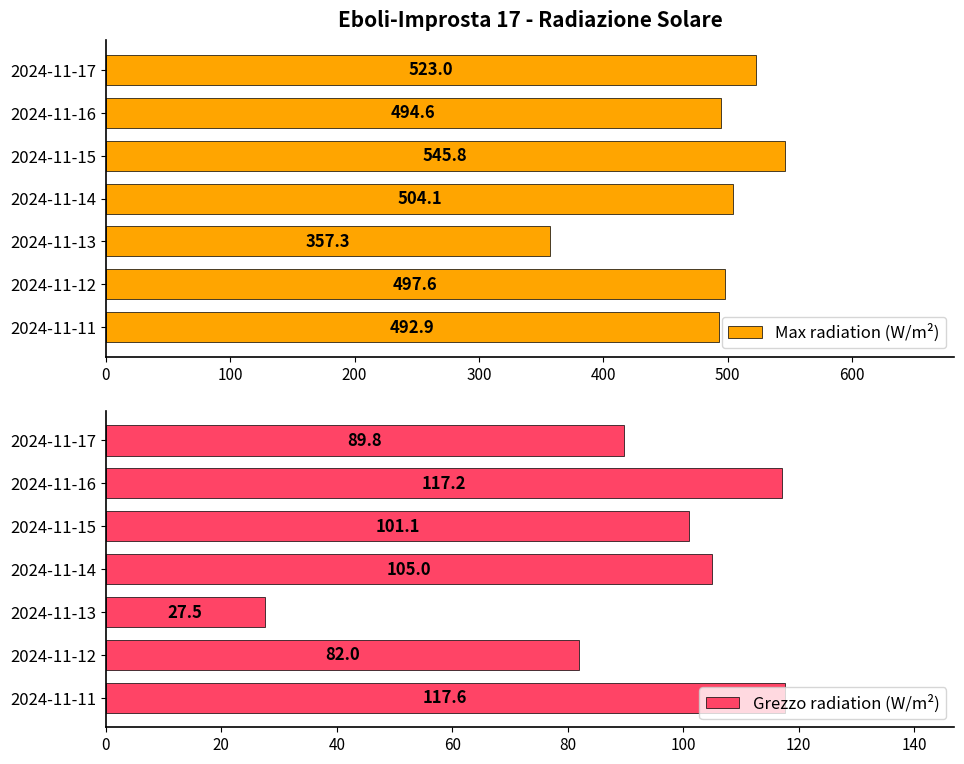

What is the minimum value shown in the chart?

27.5